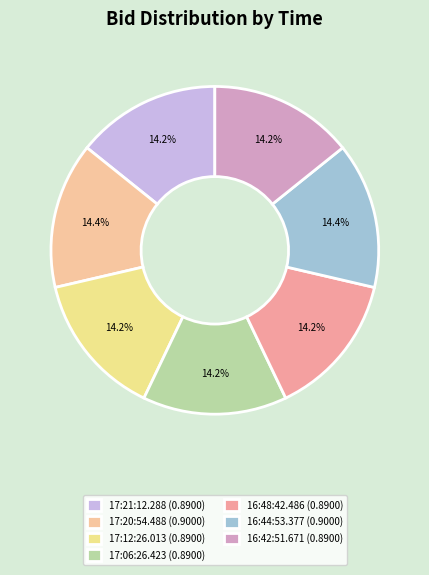

Between 17:20:54.488 and 16:42:51.671, which is larger?

17:20:54.488